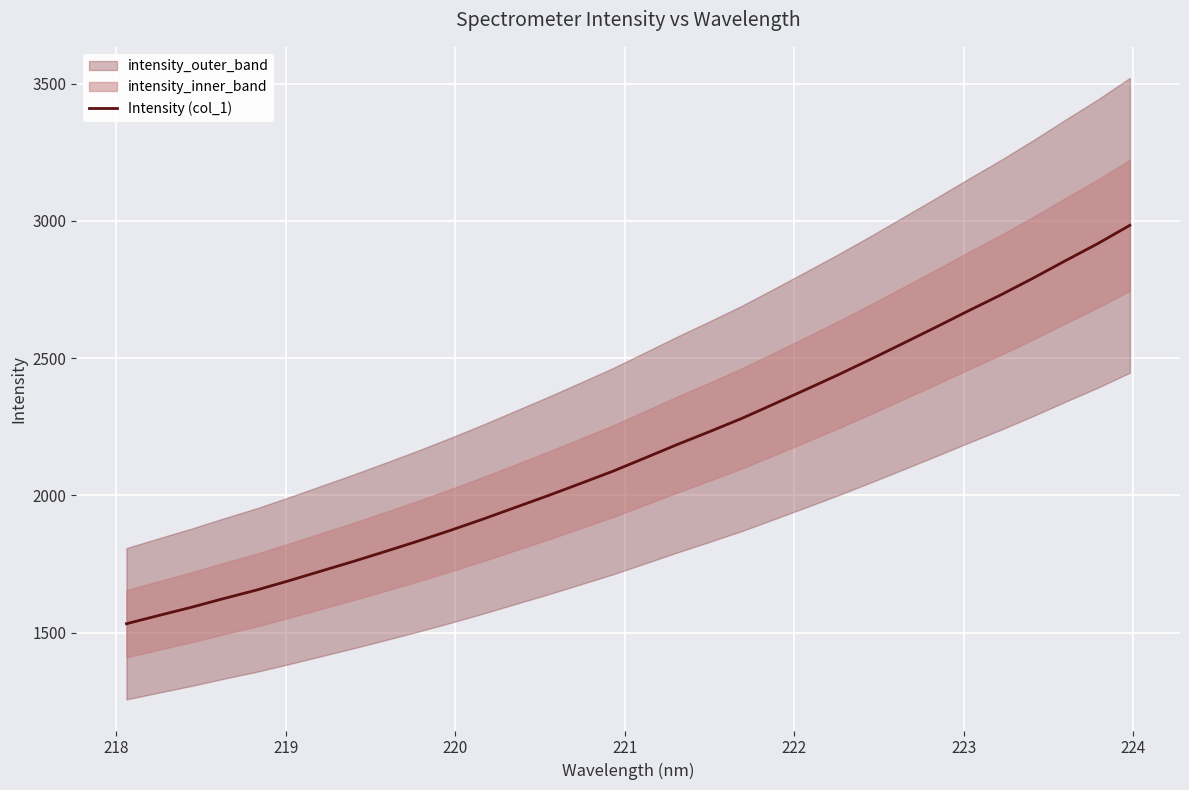

What is the minimum value for Intensity (col_1)?

1532.0